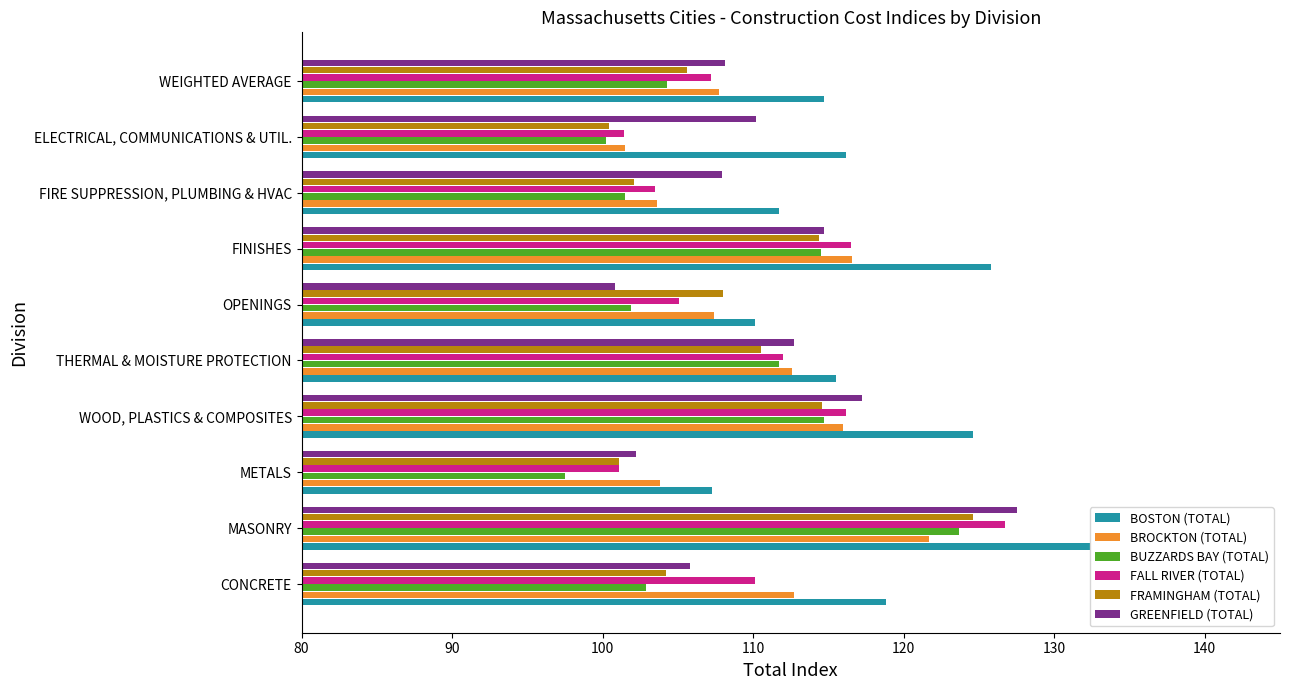

Rank the categories by BROCKTON (TOTAL) value from lowest to highest.

ELECTRICAL, COMMUNICATIONS & UTIL., FIRE SUPPRESSION, PLUMBING & HVAC, METALS, OPENINGS, WEIGHTED AVERAGE, THERMAL & MOISTURE PROTECTION, CONCRETE, WOOD, PLASTICS & COMPOSITES, FINISHES, MASONRY